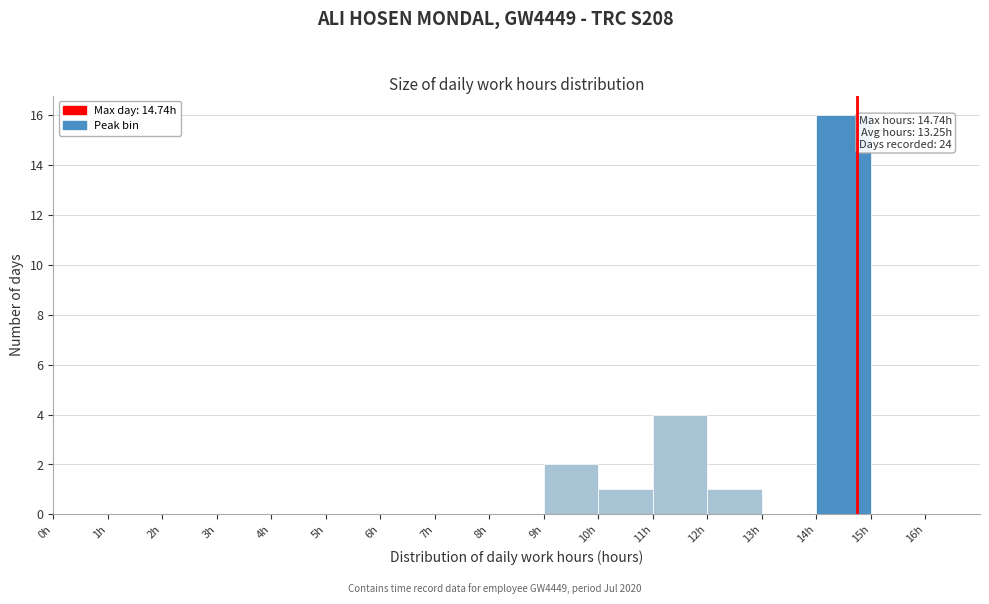

Over which range of the x-axis is the bar tallest?

14 to 15